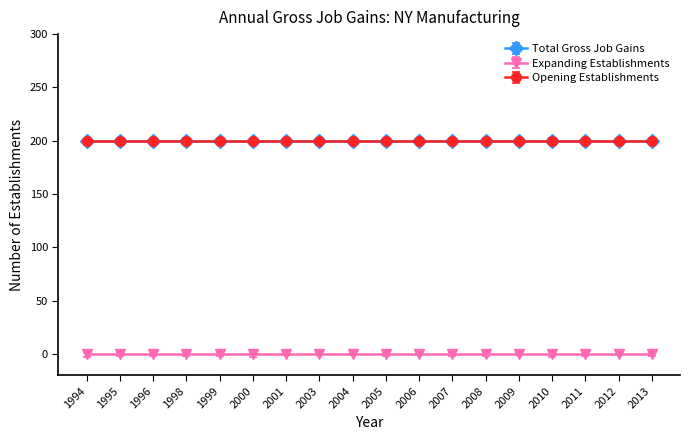

Which label corresponds to the largest value in the chart?

1994